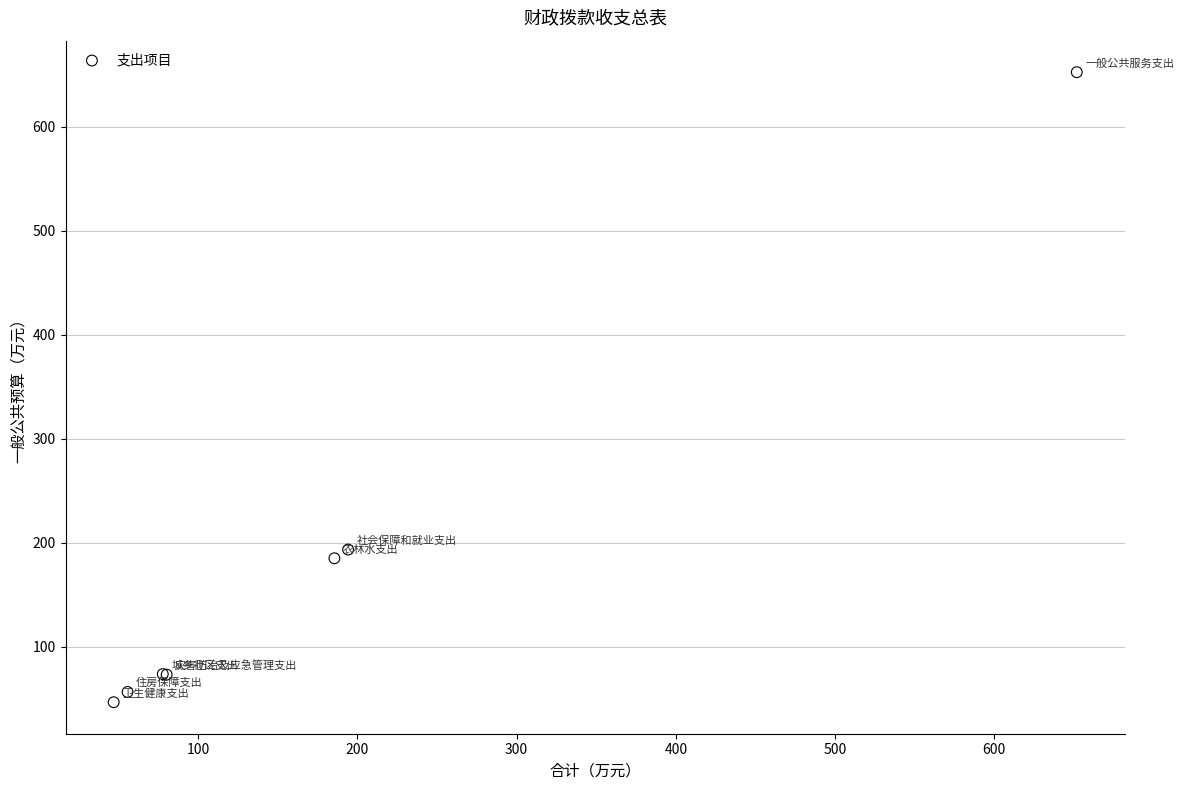

What Y value in the scatter plot is closest to 349?

193.5